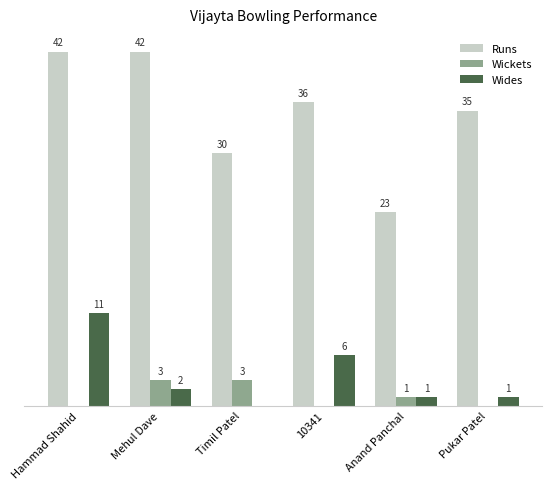

Between Mehul Dave and Anand Panchal, which series saw the biggest shift?

Runs